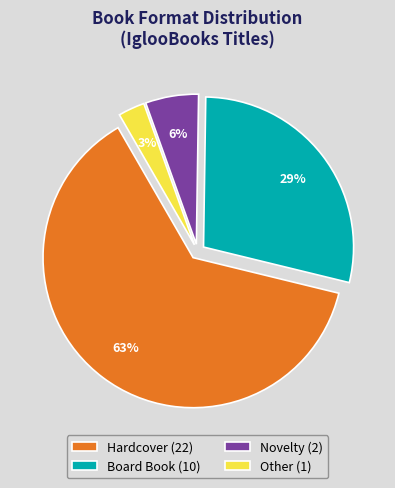

Count the number of slices in the pie.

4